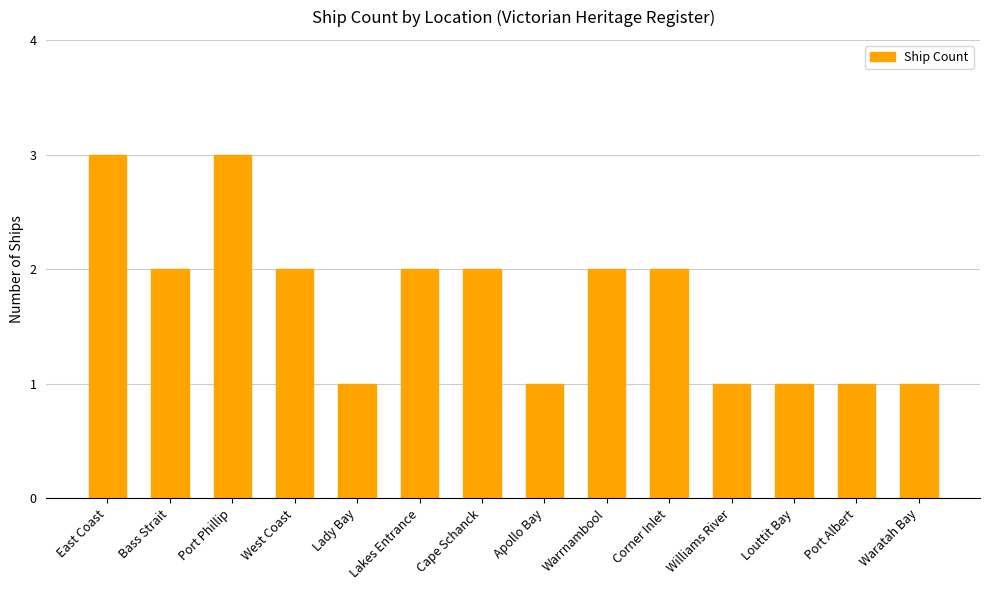

What is the ratio of the value at Louttit Bay to the value at West Coast?

0.5